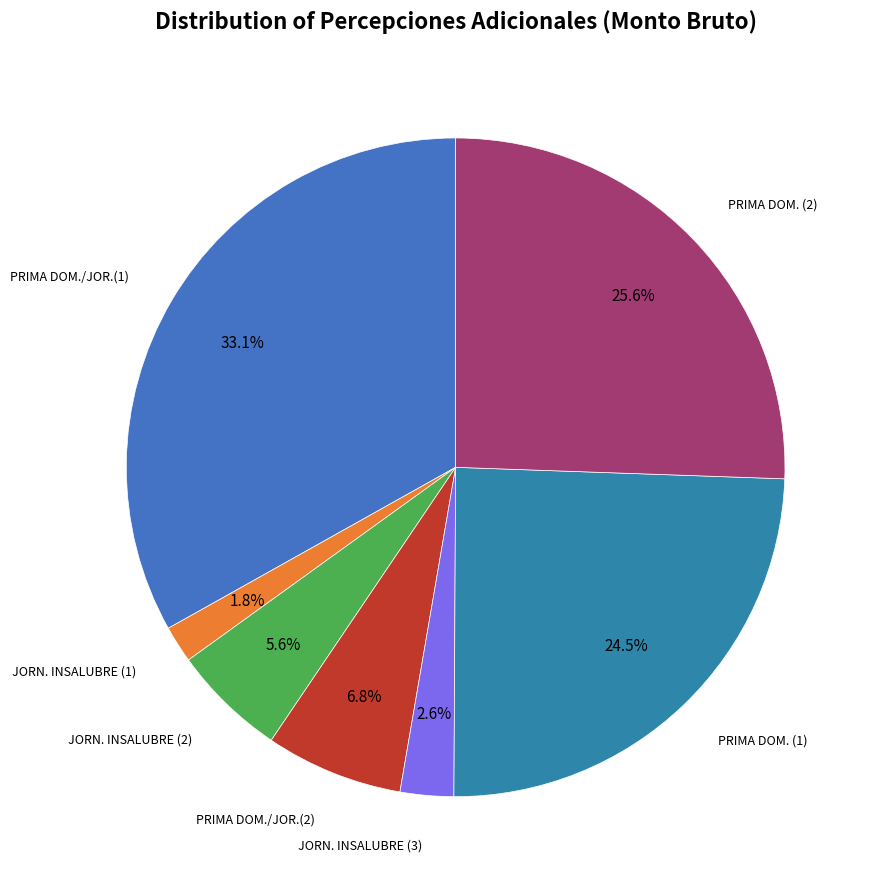

How many segments does this pie chart have?

7